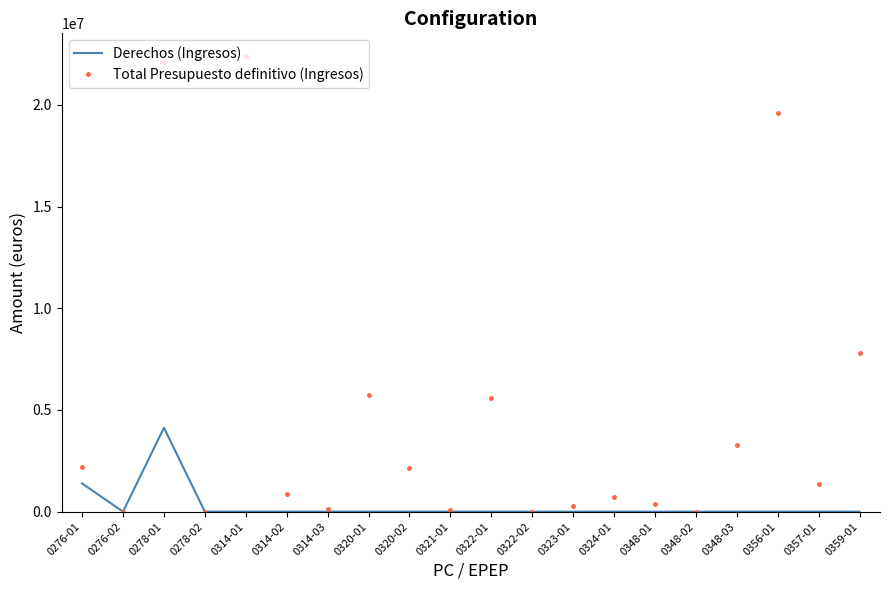

Which series has the largest total across all categories?

Total Presupuesto definitivo (Ingresos)